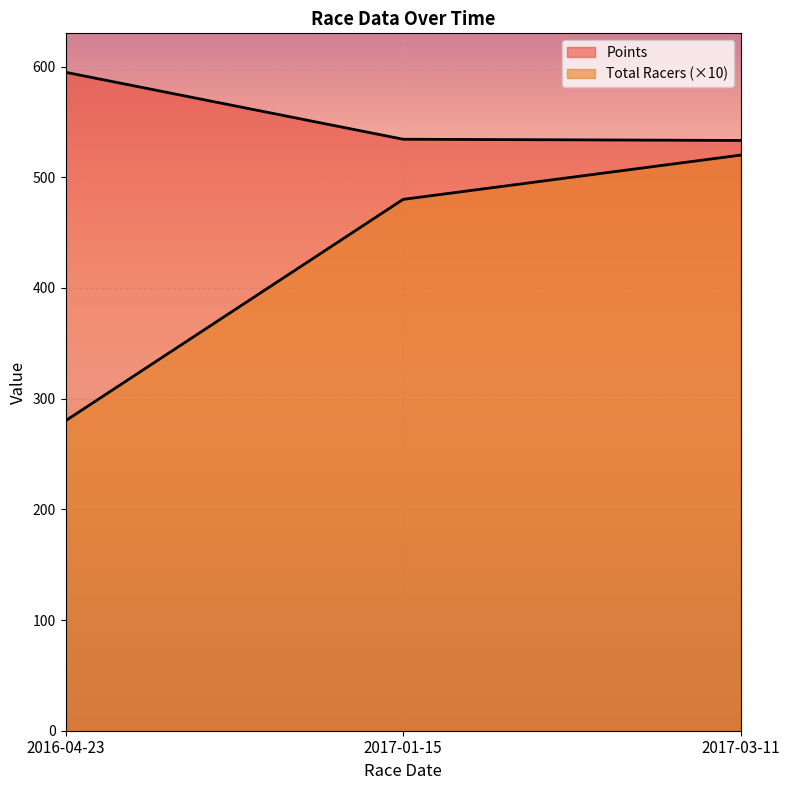

What are all the series names shown in the legend?

Total Racers, Points